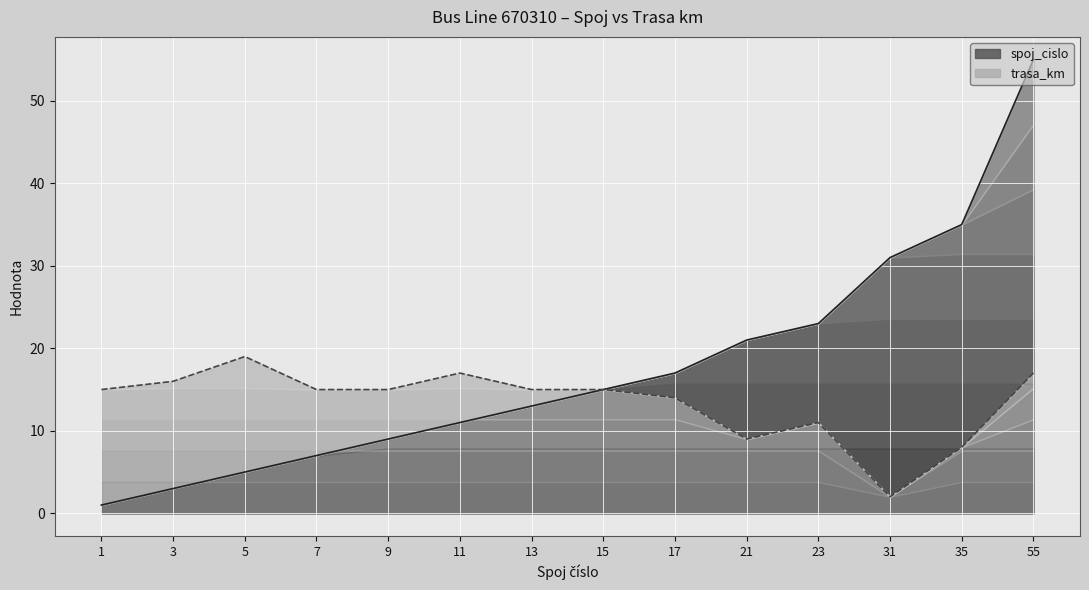

What is the value of the spoj_cislo point at the 12th from the left?

31